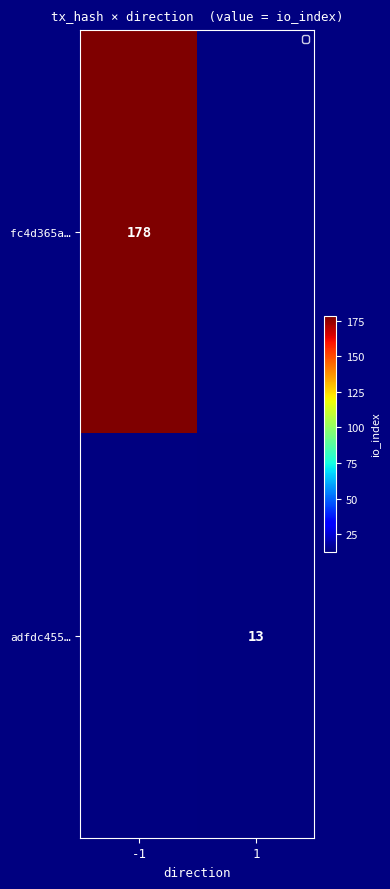

Is the value of fc4d365a… at -1 greater than the value of adfdc455… at 1?

Yes